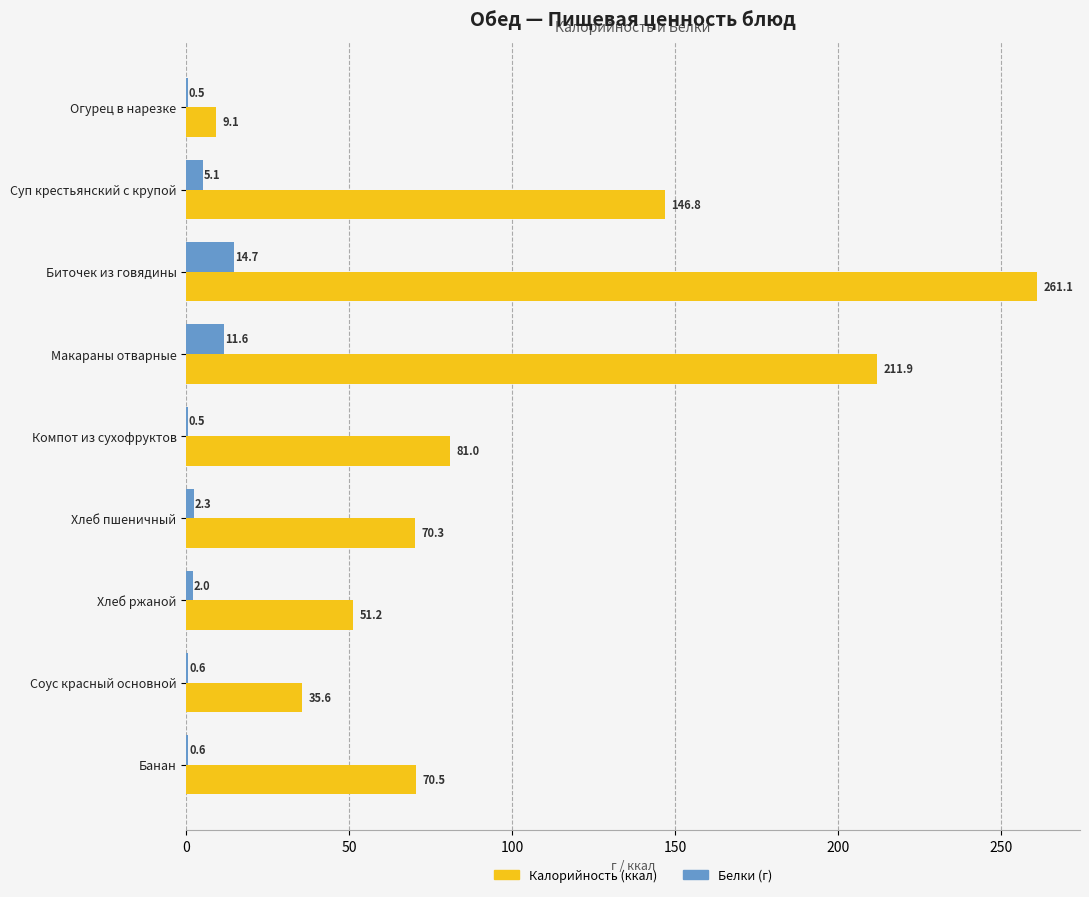

What is the total value across all series at Компот из сухофруктов?

81.5